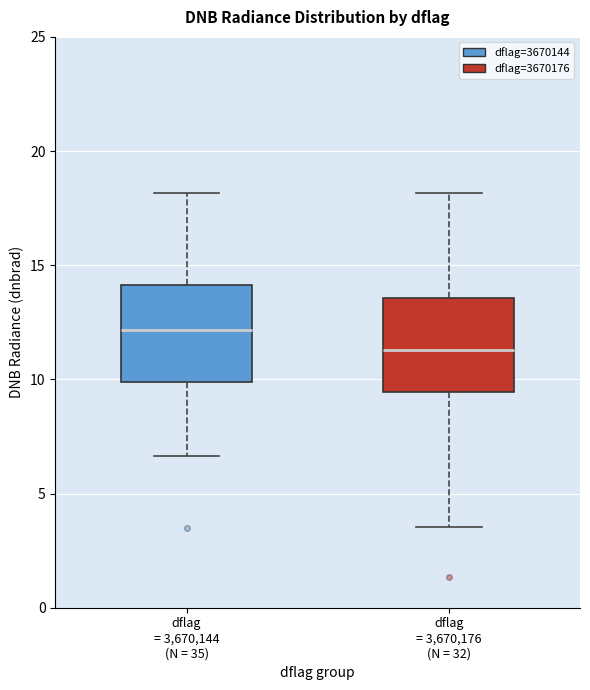

Reading left to right, read every box against the y-axis: the position of its median line, the range the box covers, and the ends of its whiskers. The values are not printed on the chart, so give them approximately, as read against the axis.

dflag = 3,670,144 (N = 35): median 12.0, box 10.0 to 14.0, whiskers 6.5 to 18.0
dflag = 3,670,176 (N = 32): median 11.5, box 9.5 to 13.5, whiskers 3.5 to 18.0